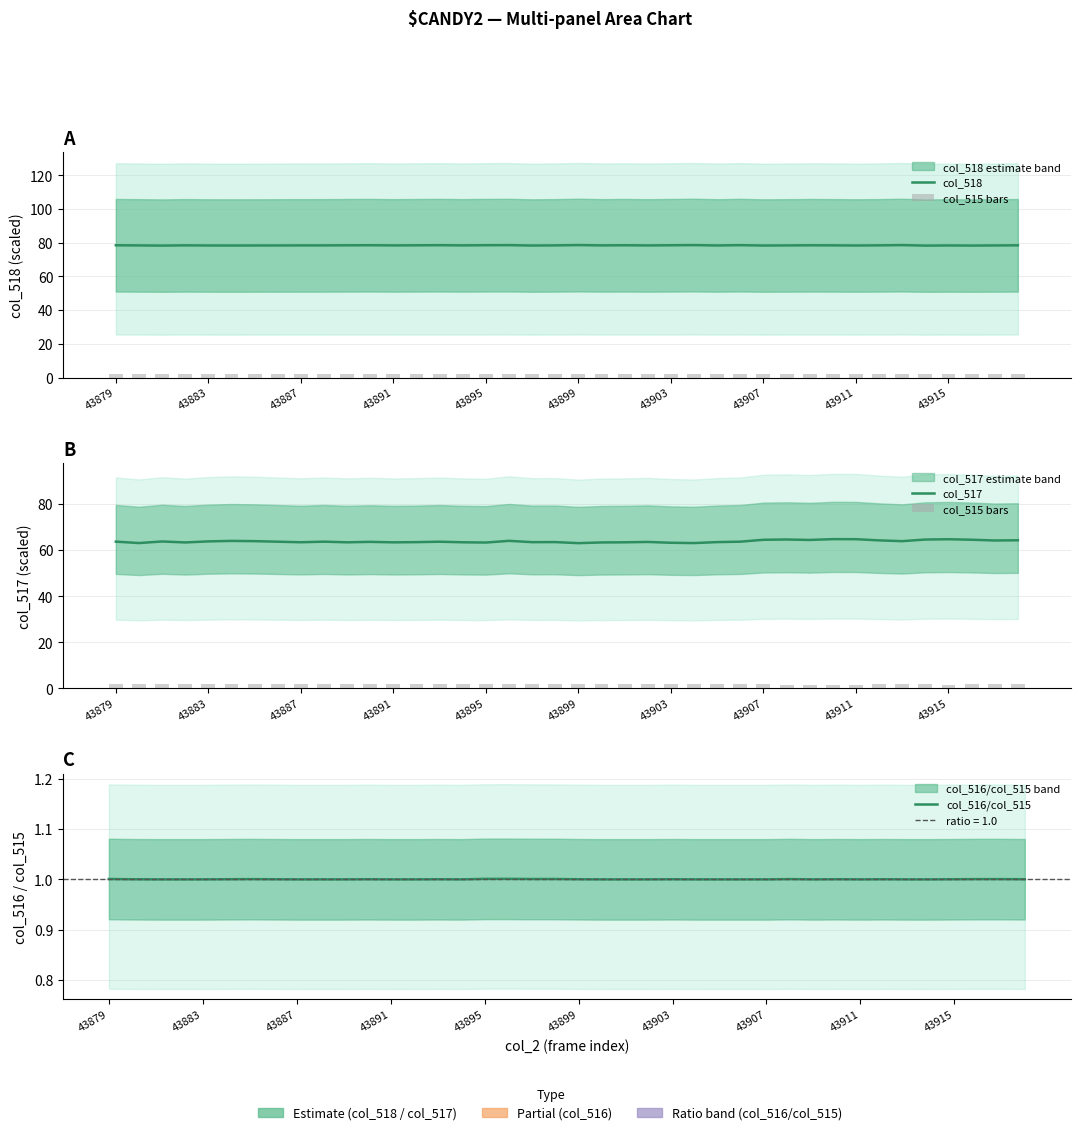

Is it true that col_518 equals 78.4 at 18?

True